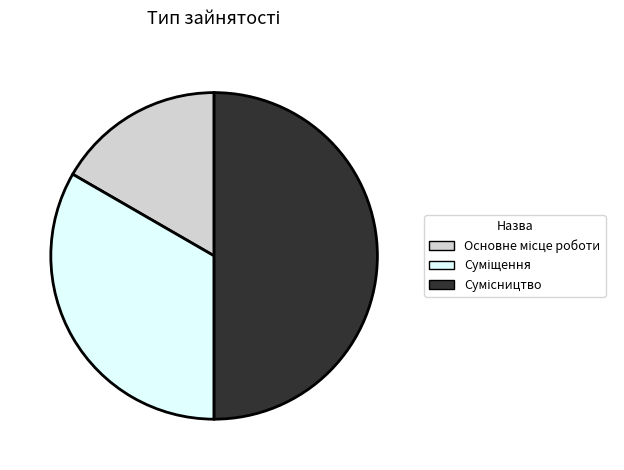

To the nearest percent, what is the difference between the Суміщення and Сумісництво slice percentages?

17%